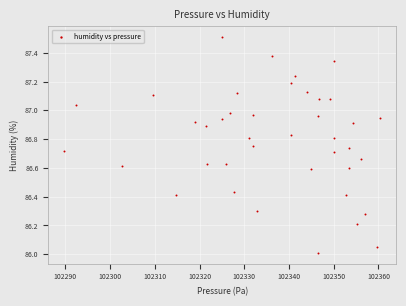

What is the range of X values (max minus min)?

70.7